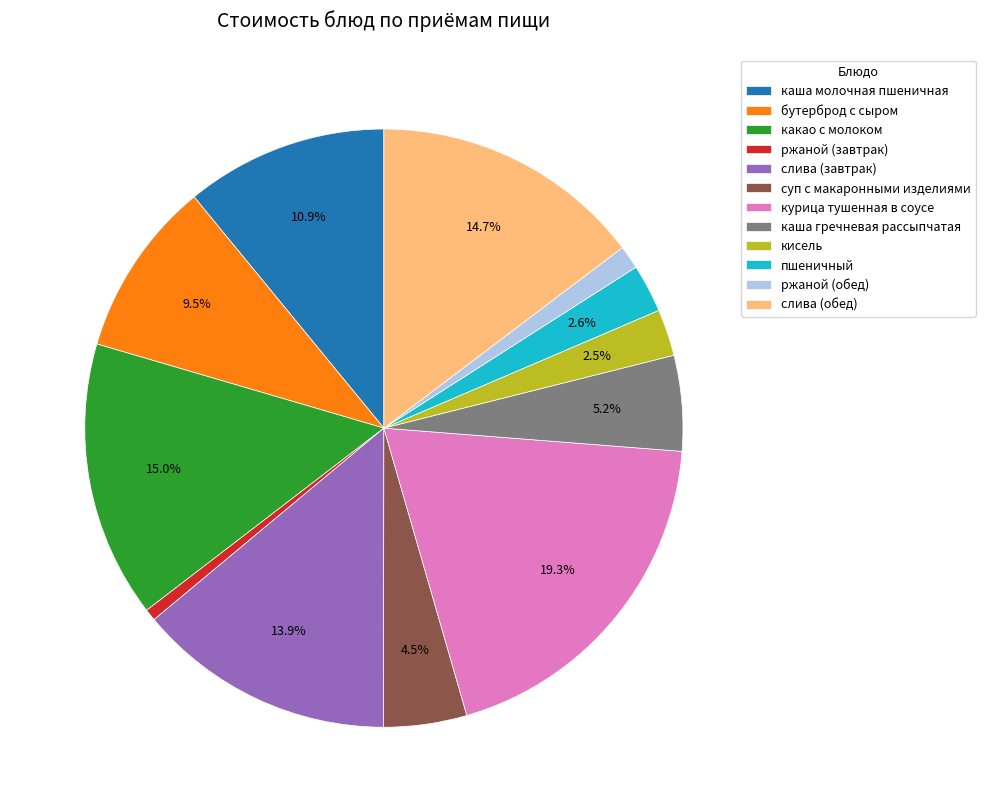

Combined, what portion of the pie is каша молочная пшеничная and суп с макаронными изделиями?

15.4%